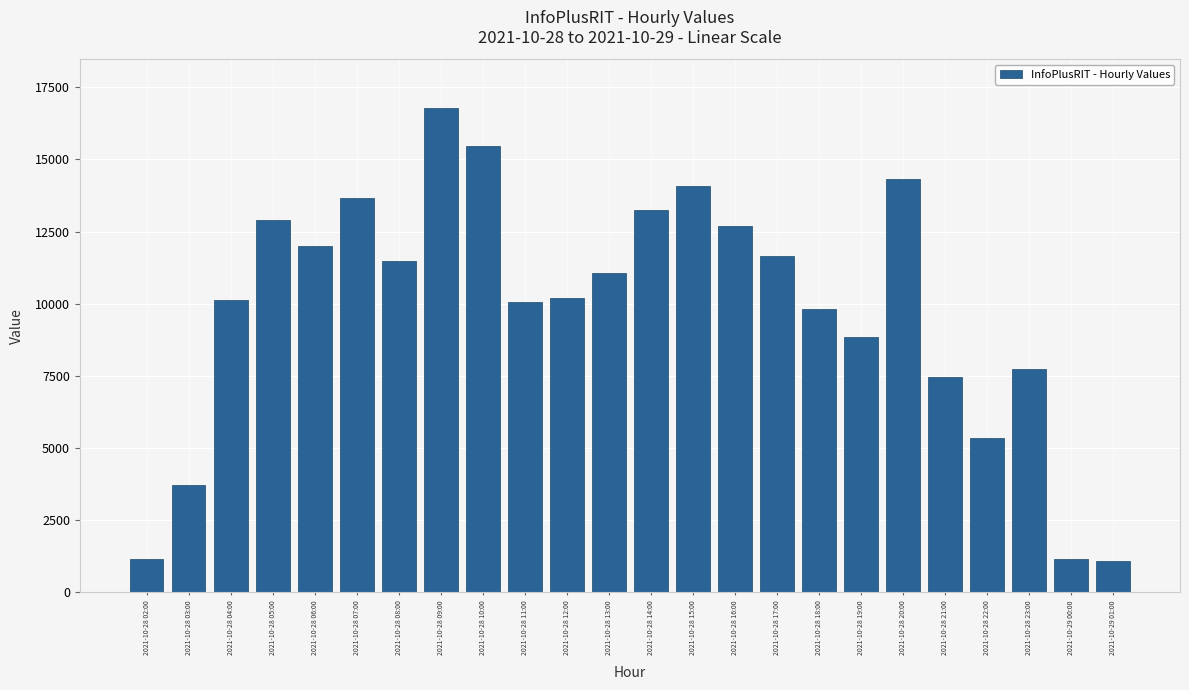

What is the label of the 19th bar from the right?

2021-10-28 07:00